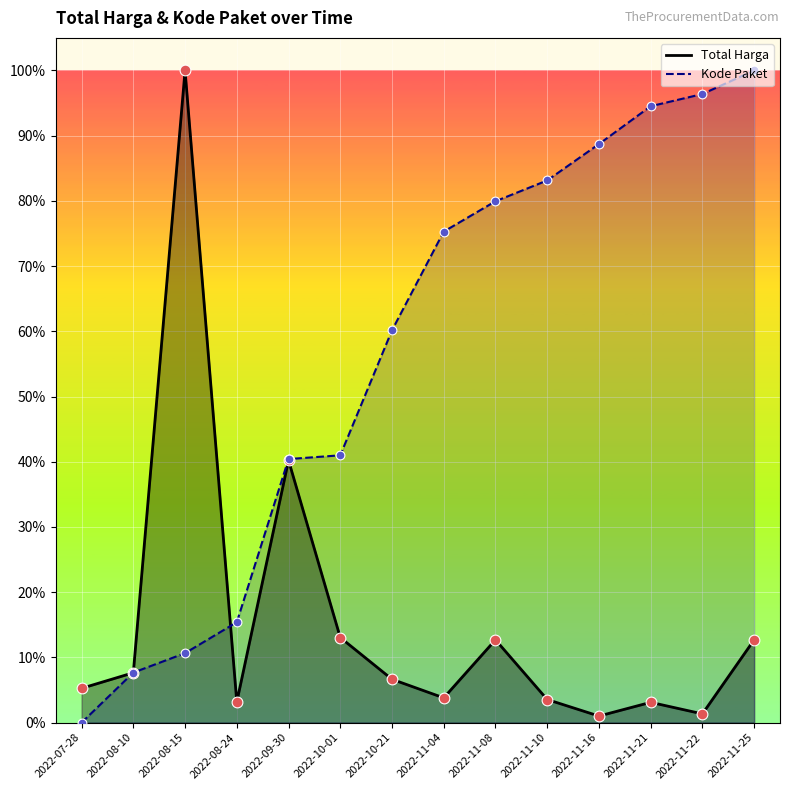

What is the total value across all series at 2022-08-15?

1.1